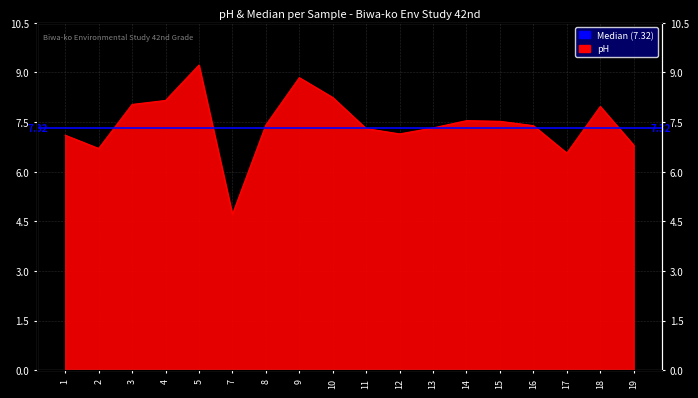

How many lines are shown in the chart?

1